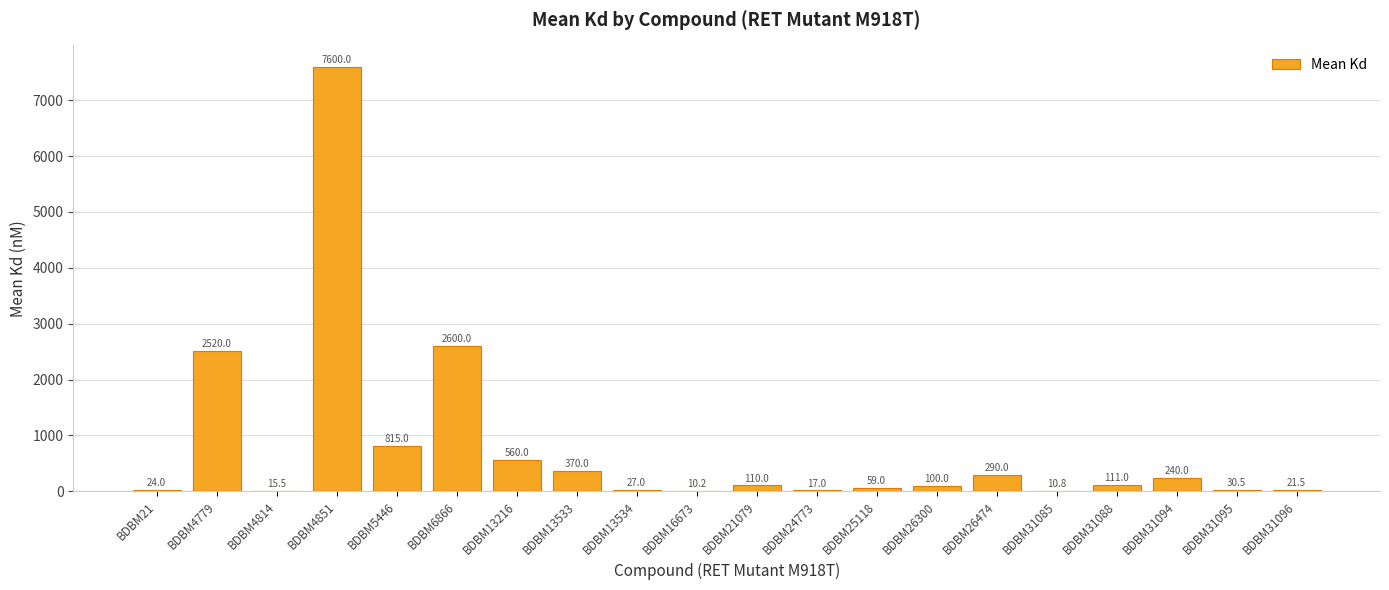

Does the chart contain stacked bars?

No